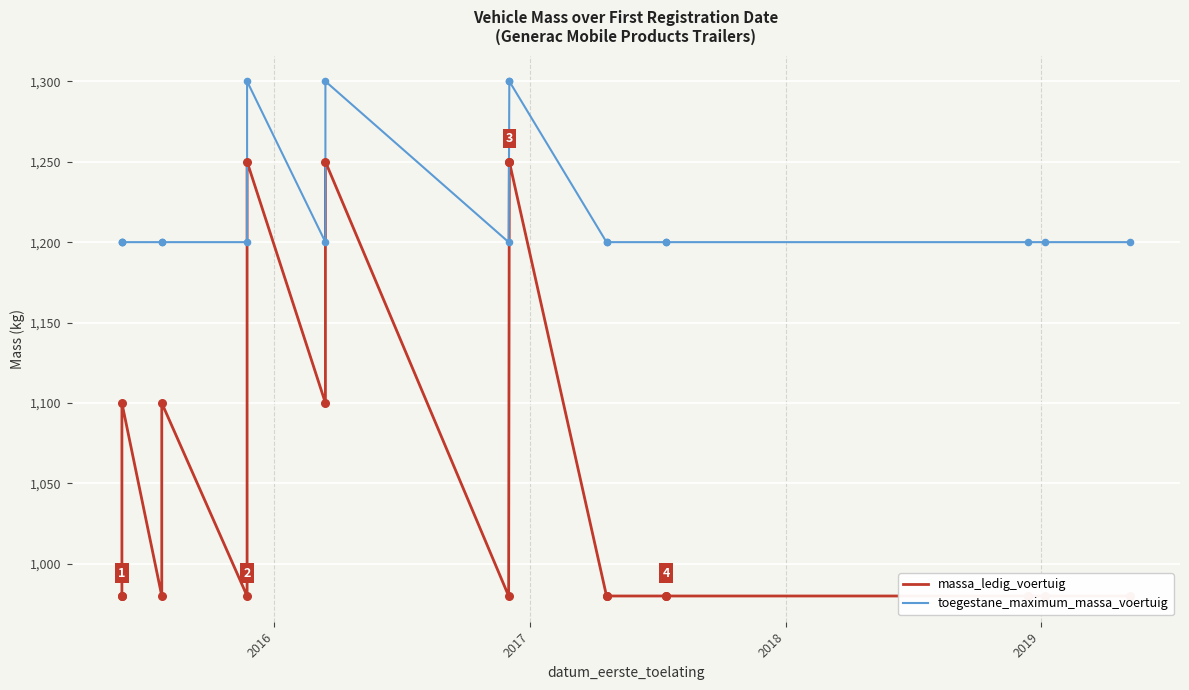

What are all the series names shown in the legend?

massa_ledig_voertuig, toegestane_maximum_massa_voertuig